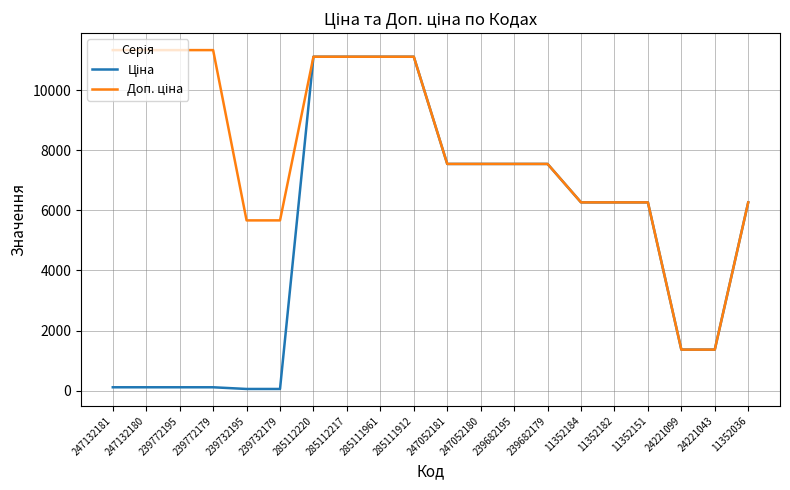

What is the difference between the highest and lowest values at 239732179?

5610.3